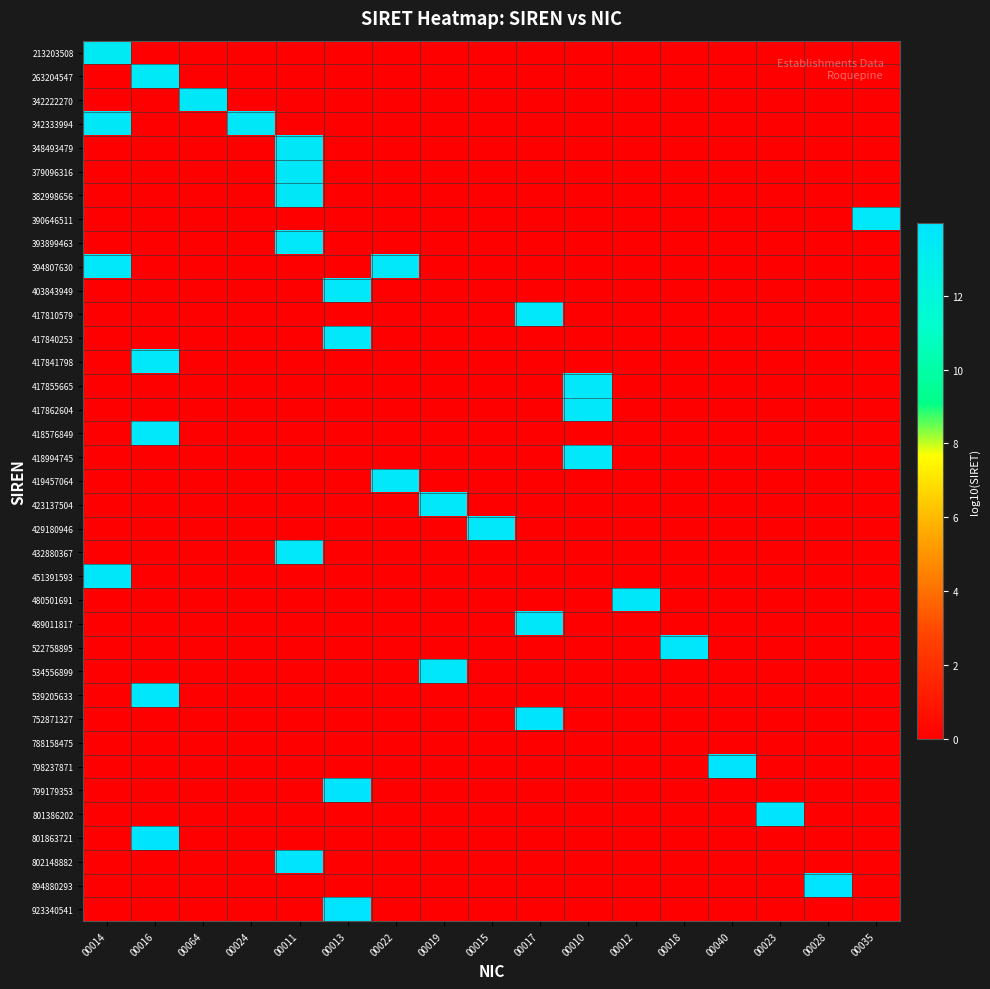

Rank the series by their maximum value, from highest to lowest.

923340541, 894880293, 802148882, 801863721, 801386202, 799179353, 798237871, 752871327, 539205633, 534556899, 522758895, 489011817, 480501691, 451391593, 432880367, 429180946, 423137504, 419457064, 418994745, 418576849, 417862604, 417855665, 417841798, 417840253, 417810579, 403843949, 394807630, 393899463, 390646511, 382998656, 379096316, 348493479, 342333994, 342222270, 263204547, 213203508, 788158475